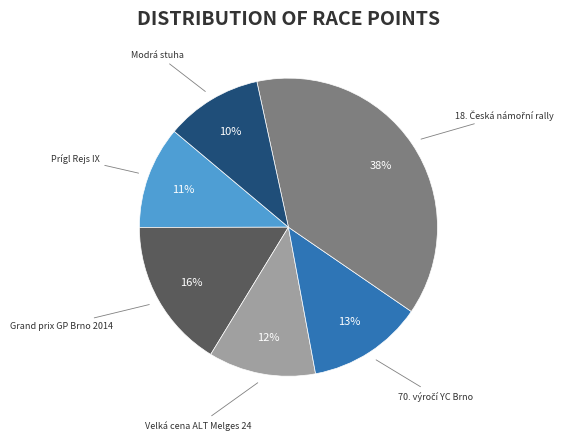

The Grand prix GP Brno 2014 slice represents 16% of the pie. True or false?

True